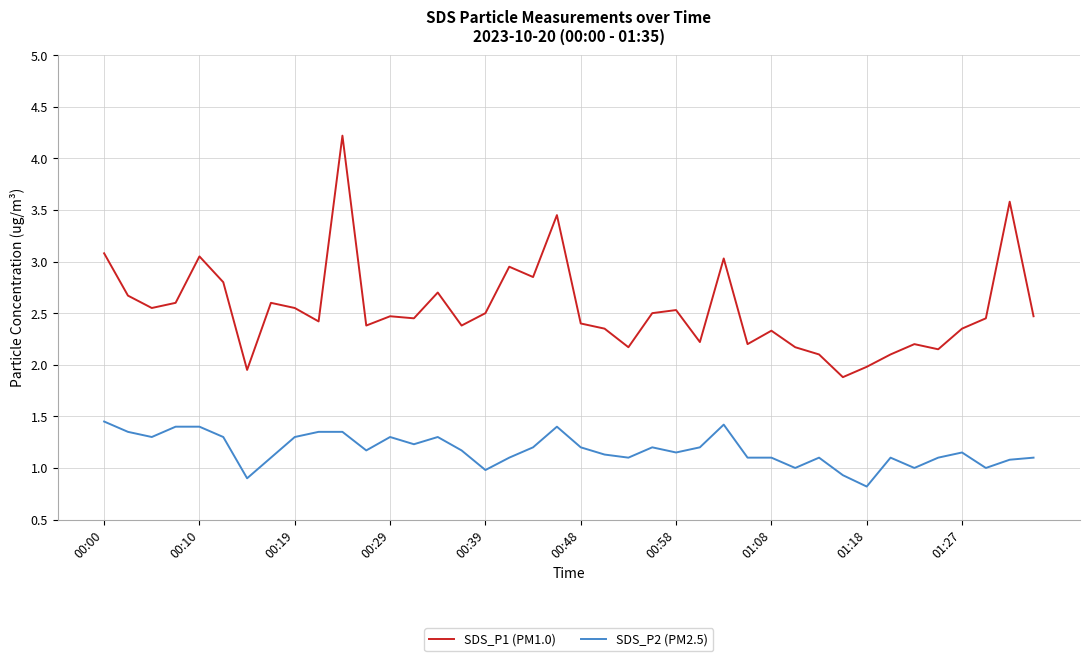

Which series has the largest range (max minus min)?

SDS_P1 (PM1.0)